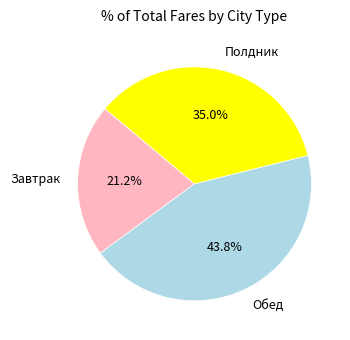

What is the largest slice in the pie chart?

Обед